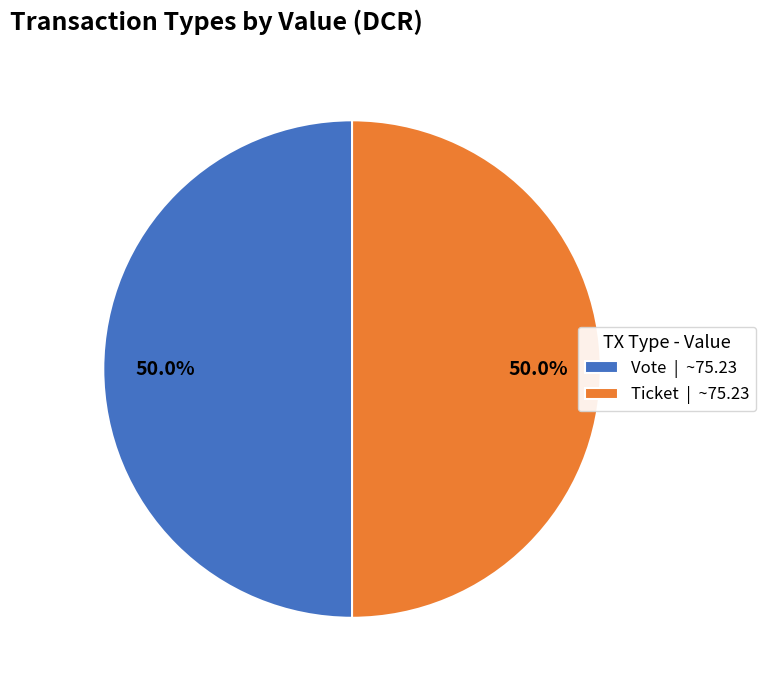

Approximately how many times larger is the value at Ticket | ~75.23 compared to Vote | ~75.23?

1.0